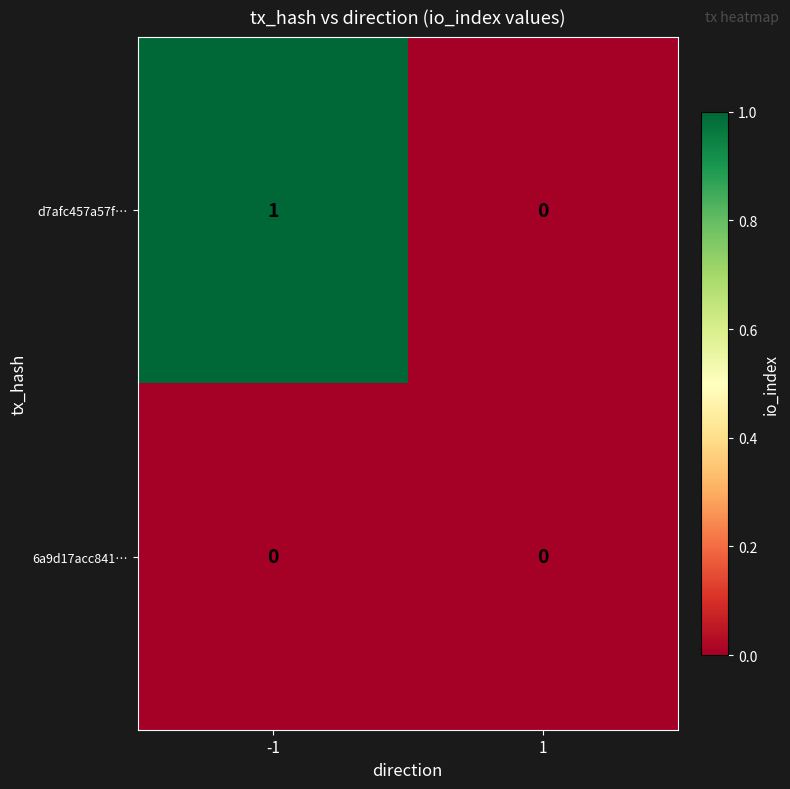

The value of d7afc457a57f… at -1 is 1. True or false?

True